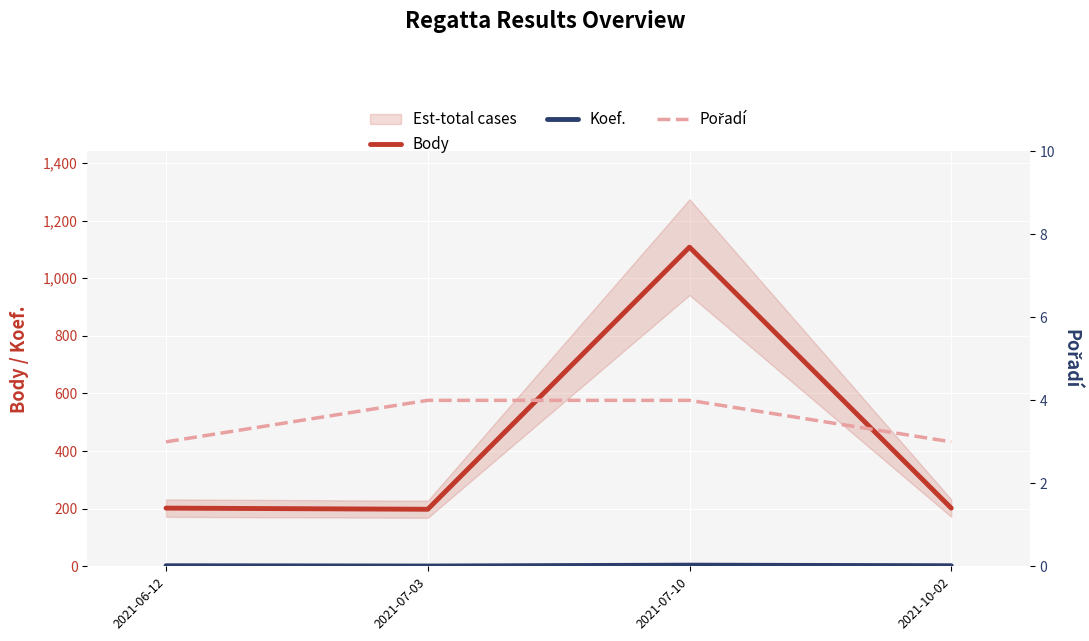

What is the total value across all series at 2021-06-12?

207